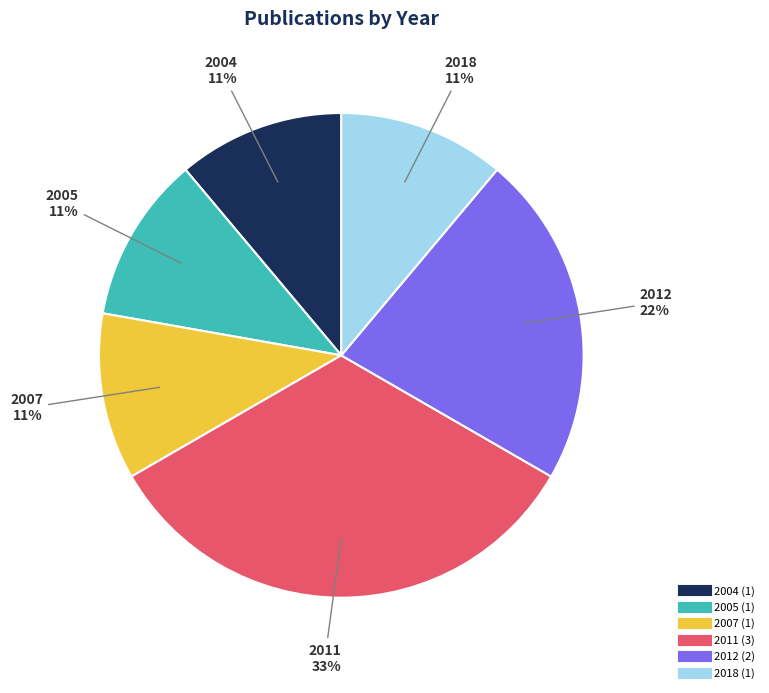

To the nearest percent, what is the average slice percentage?

17%